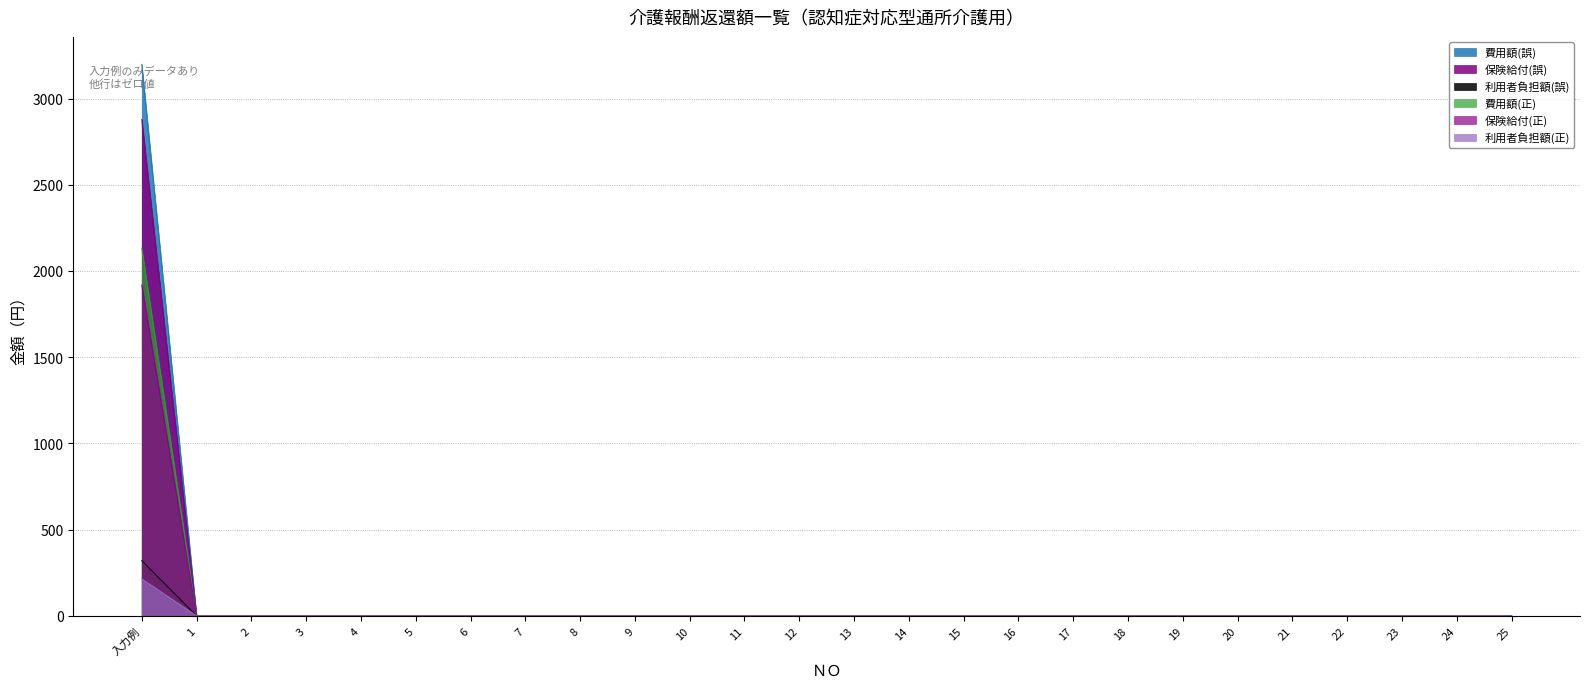

At how many categories does at least one series exceed 655?

1